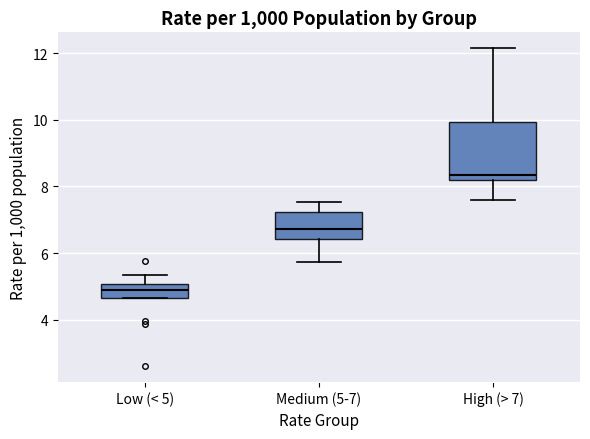

Reading left to right, read every box against the y-axis: the position of its median line, the range the box covers, and the ends of its whiskers. The values are not printed on the chart, so give them approximately, as read against the axis.

Low (< 5): median 5.0 (inside the box), box 4.6 to 5.0, whiskers 4.6 to 5.4
Medium (5-7): median 6.8, box 6.4 to 7.2, whiskers 5.8 to 7.6
High (> 7): median 8.4, box 8.2 to 10.0, whiskers 7.6 to 12.2